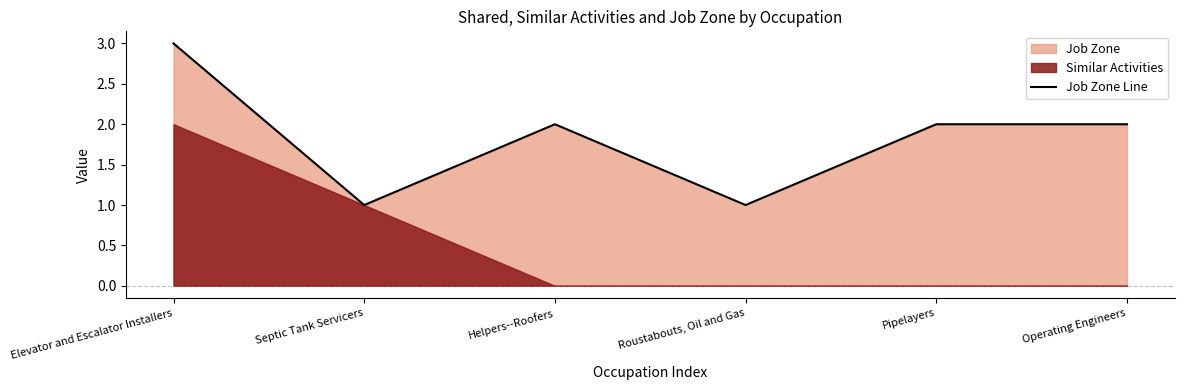

Does the chart display data point markers on the line(s)?

No